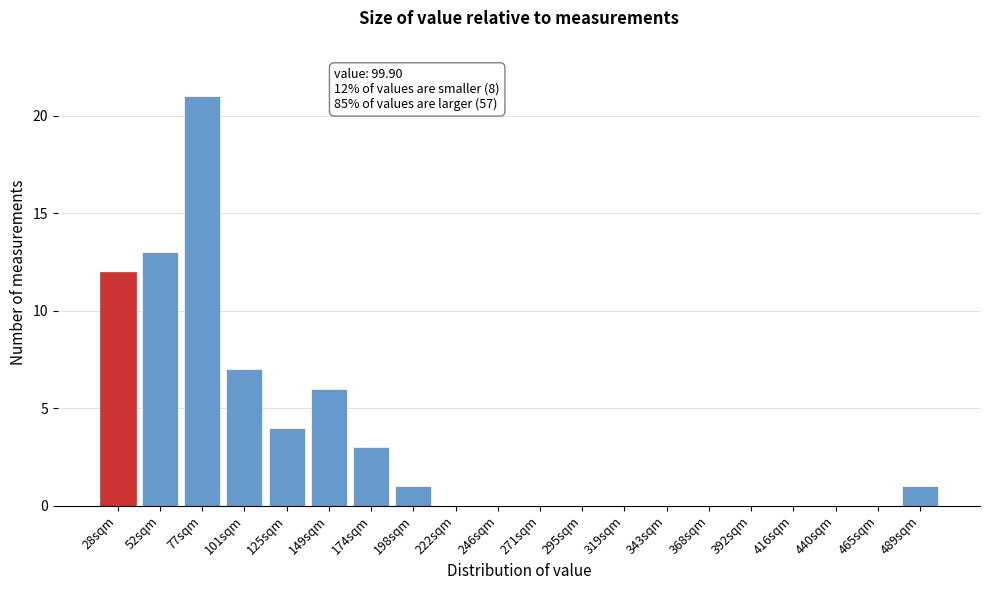

Reading left to right, what are all the values shown in this chart?

28sqm=12	52sqm=13	77sqm=21	101sqm=7	125sqm=4	149sqm=6	174sqm=3	198sqm=1	222sqm=0	246sqm=0	271sqm=0	295sqm=0	319sqm=0	343sqm=0	368sqm=0	392sqm=0	416sqm=0	440sqm=0	465sqm=0	489sqm=1